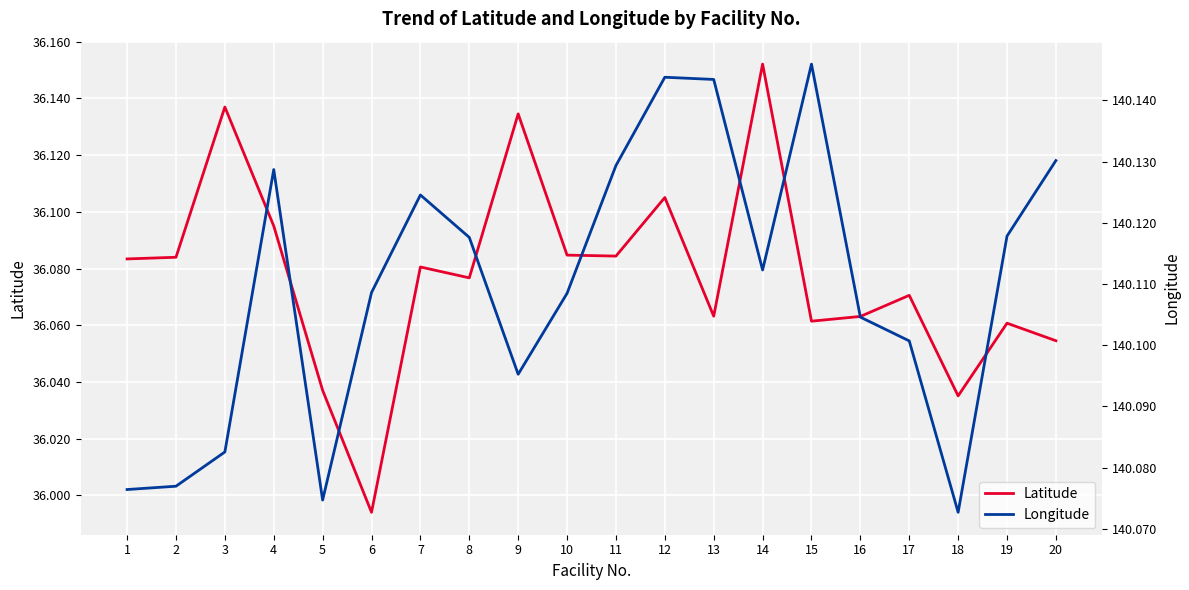

What is the total value across all series at 2?

176.2